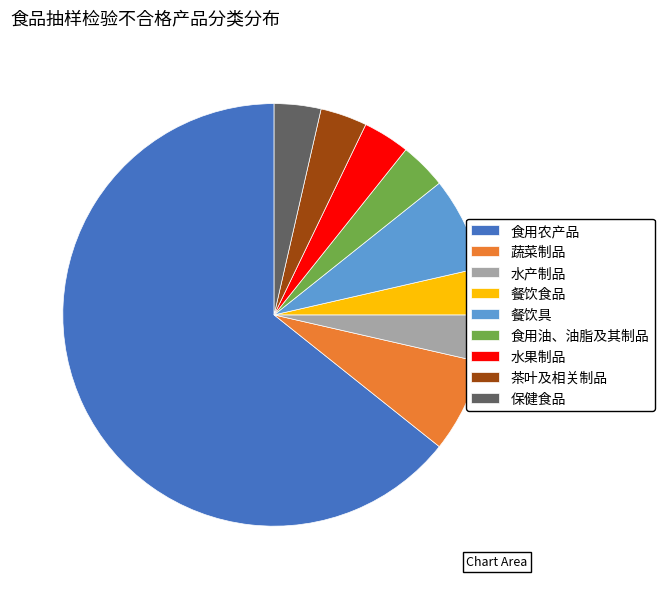

How many segments does this pie chart have?

9